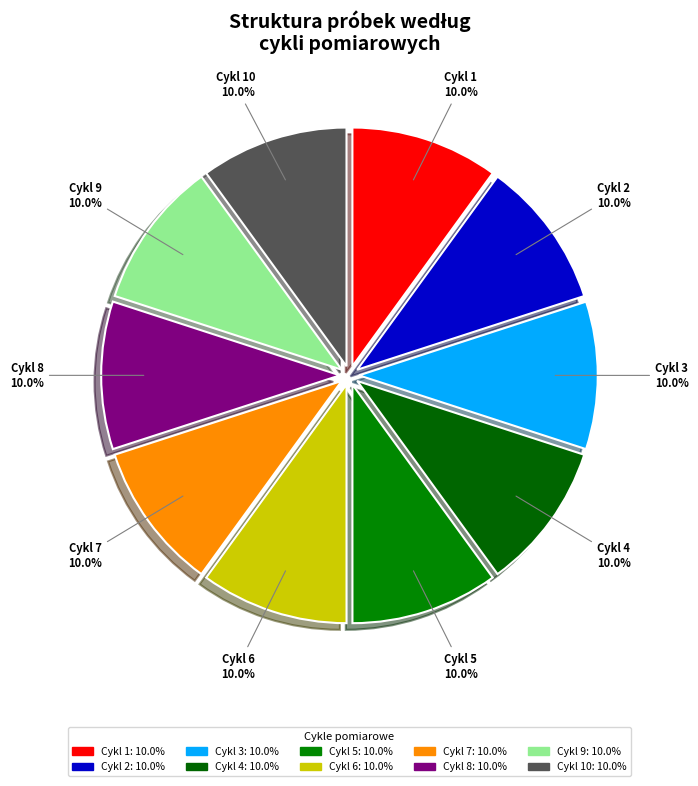

Count the number of slices in the pie.

10